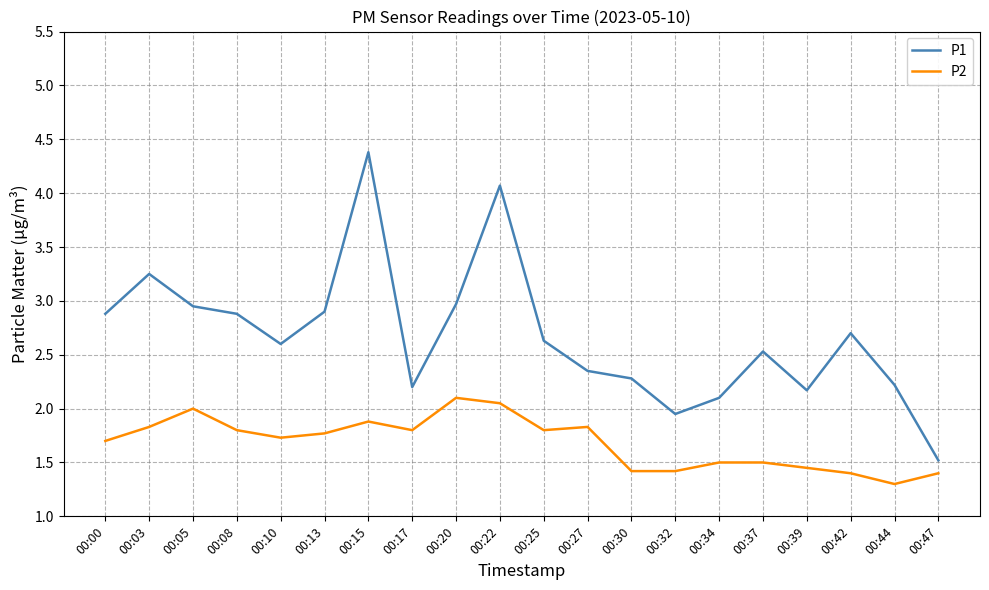

True or false: P1 has more than 2 points higher than both neighbors.

True